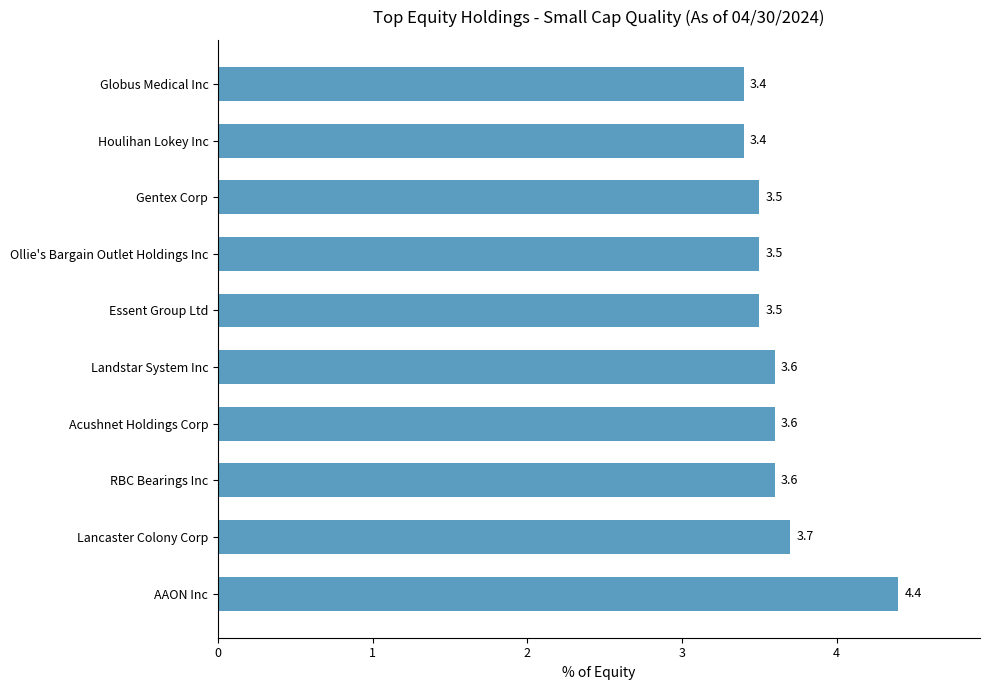

How many bars are there in total?

10